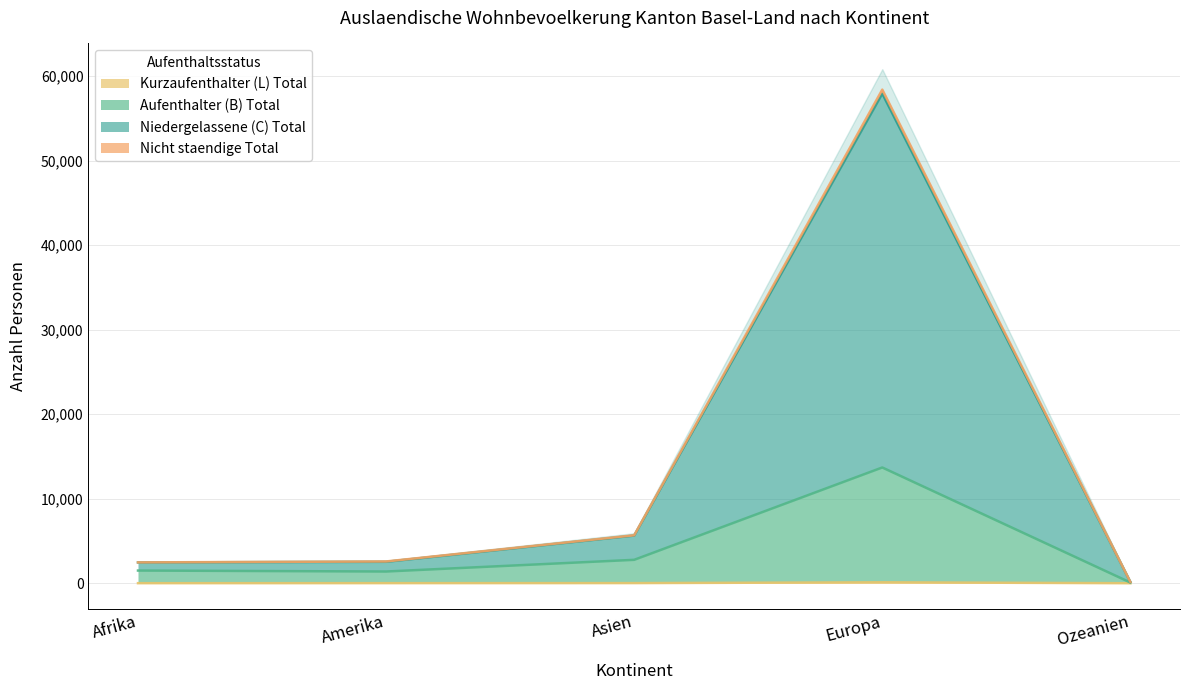

True or false: Aufenthalter (B) Total and Nicht staendige Total intersect in this chart.

False